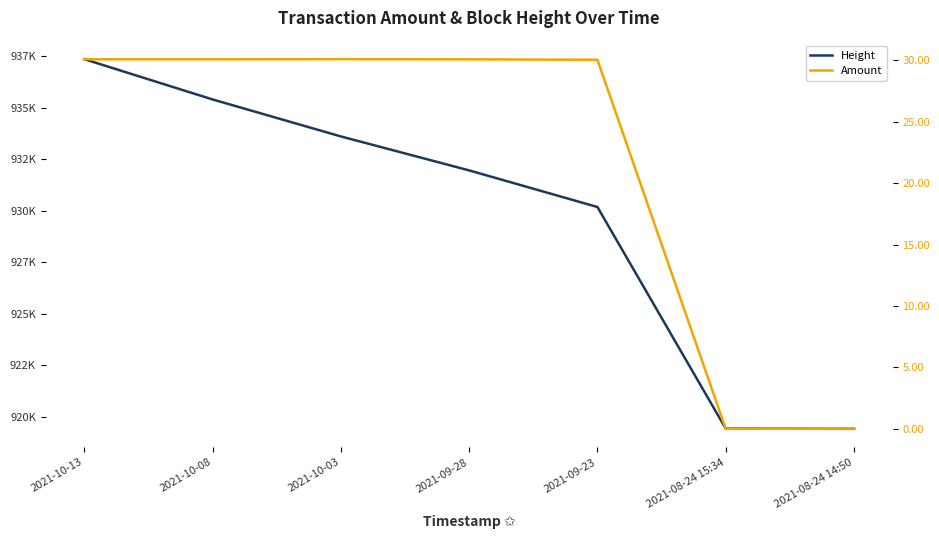

What is the difference between the highest and lowest values at 2021-10-03?

933584.9